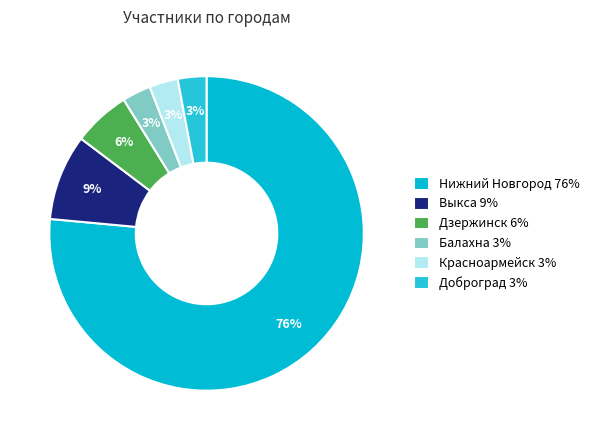

Does Нижний Новгород represent more than half of the total?

Yes